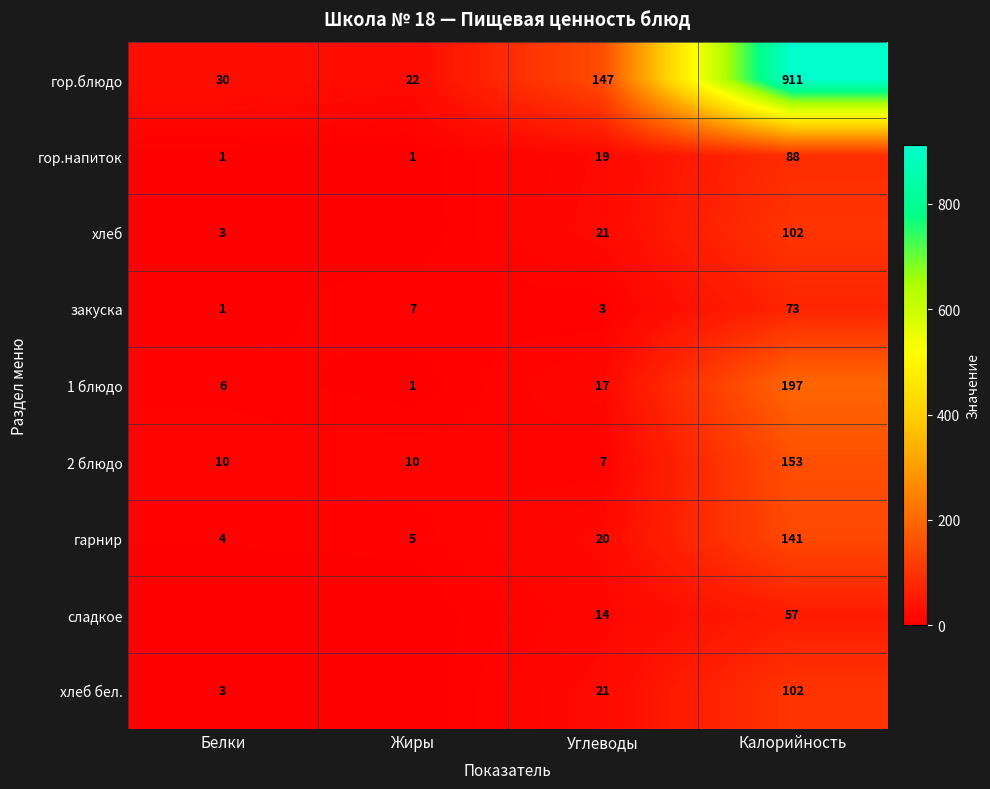

What is the total value across all series at Углеводы?

269